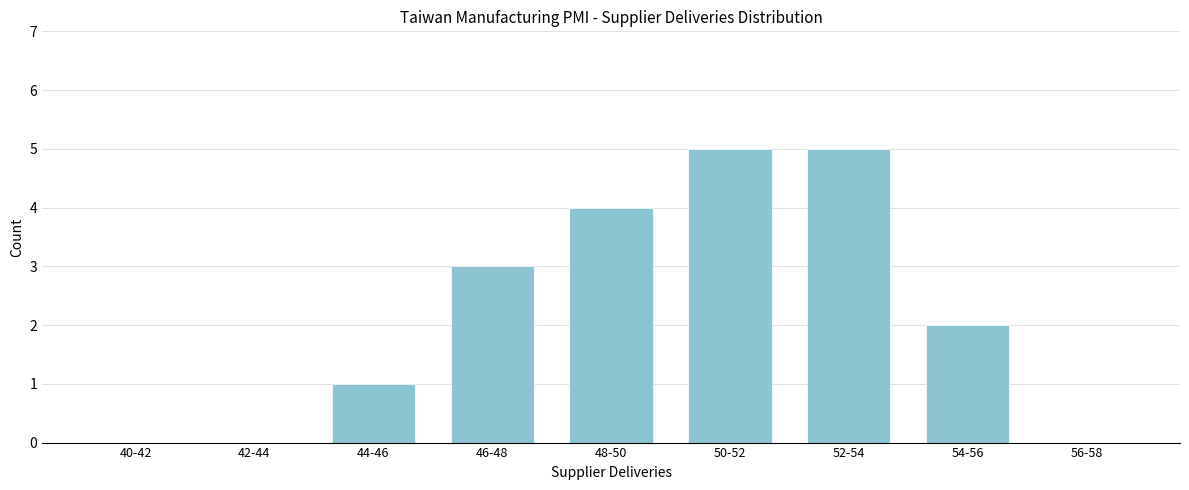

Reading left to right, transcribe all the data shown in this chart.

40-42=0	42-44=0	44-46=1	46-48=3	48-50=4	50-52=5	52-54=5	54-56=2	56-58=0